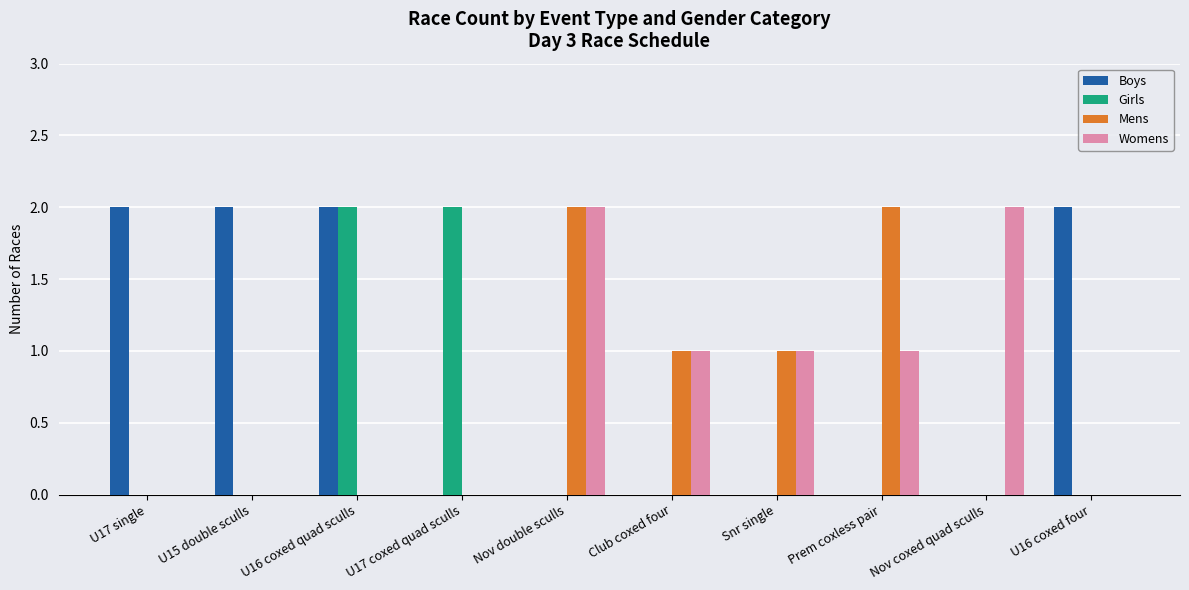

The Mens series shows 1 at Club coxed four. True or false?

True